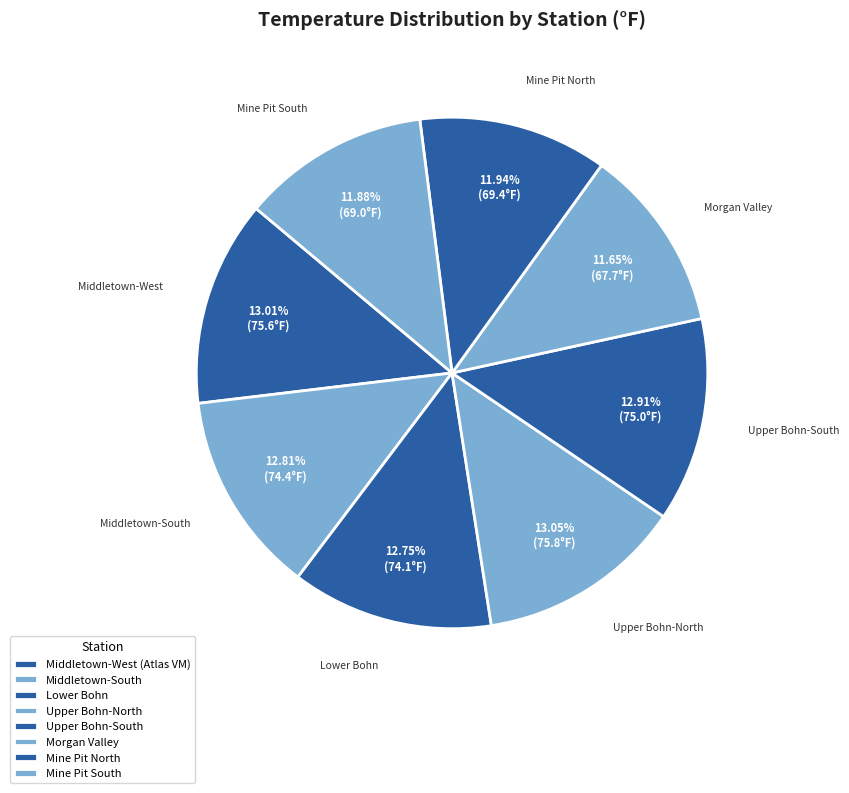

Combined, do Upper Bohn-North and Middletown-West (Atlas VM) account for over 50%?

No